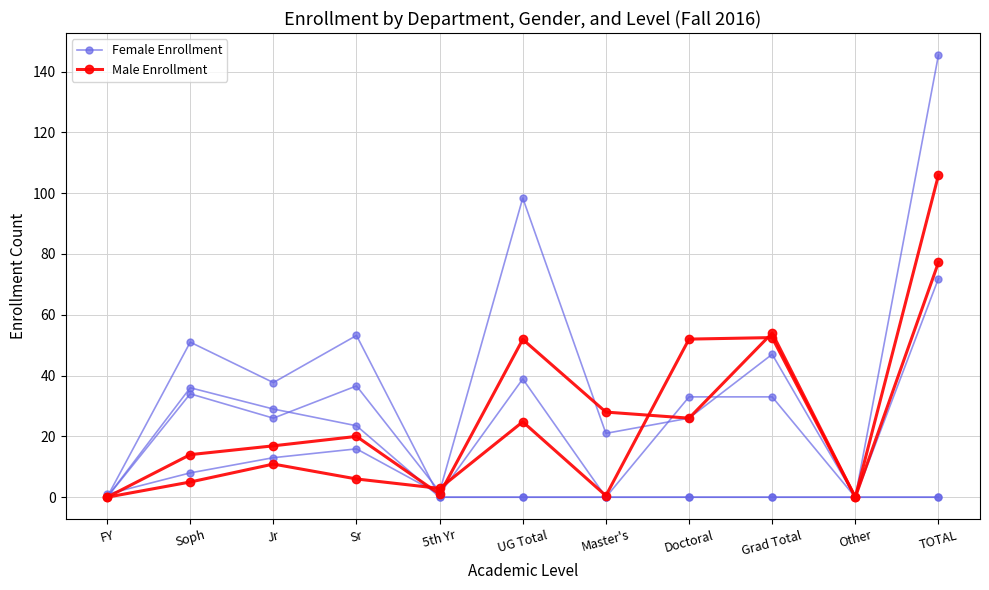

How many lines are shown in the chart?

2